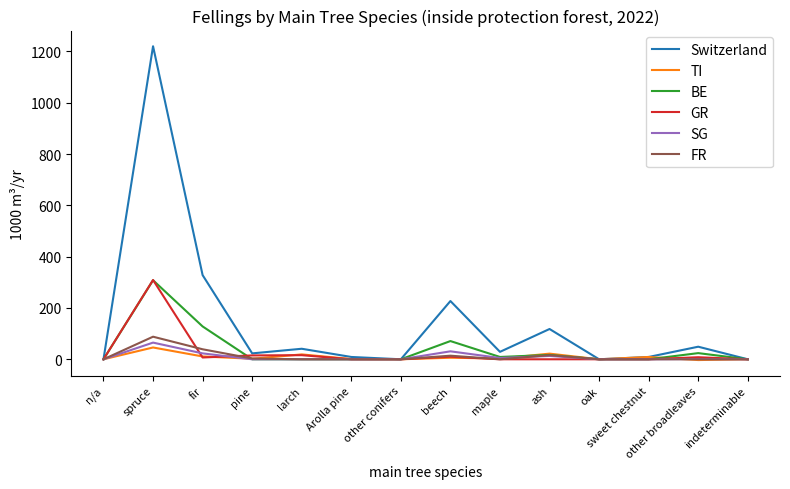

Which series has the widest spread of values?

Switzerland